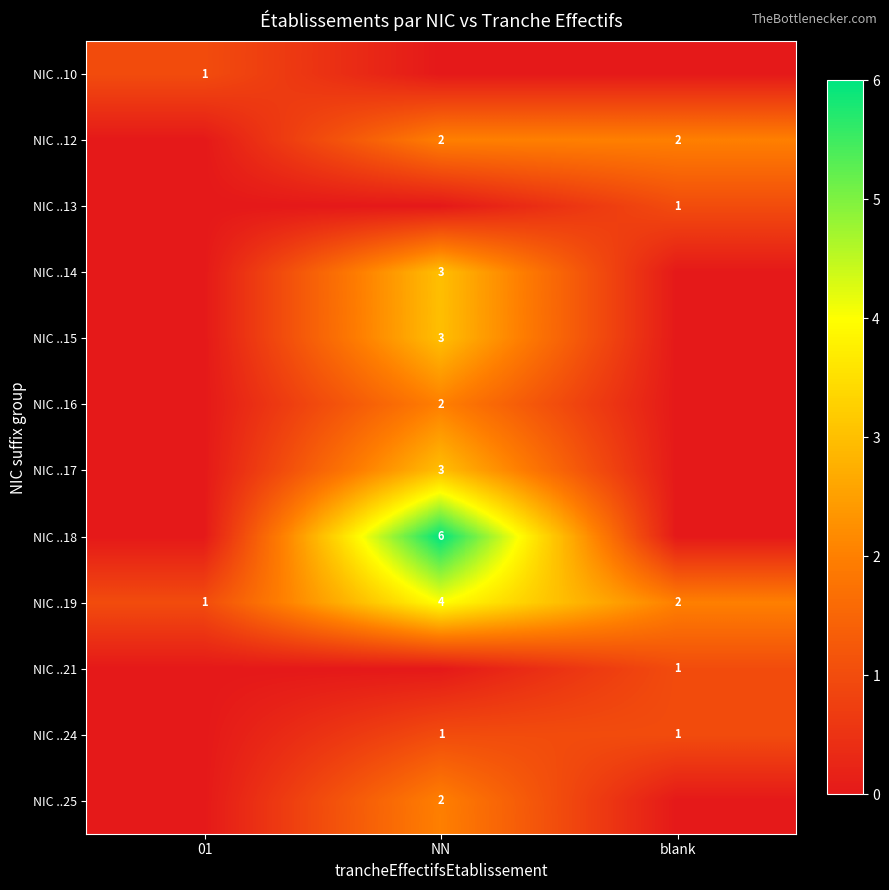

At which category is the sum across all series the highest?

NN